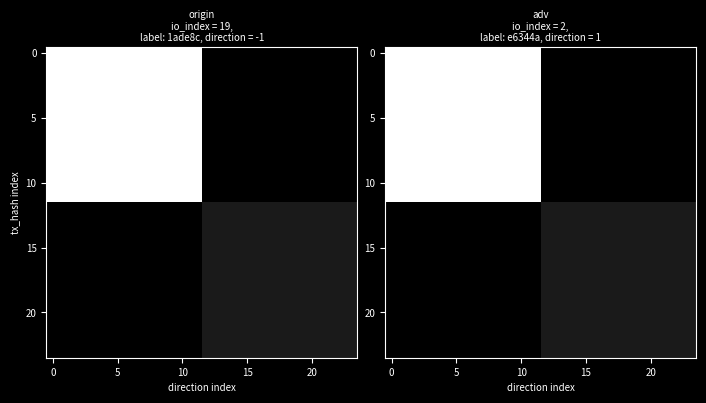

Which category has the lowest value across all series?

12